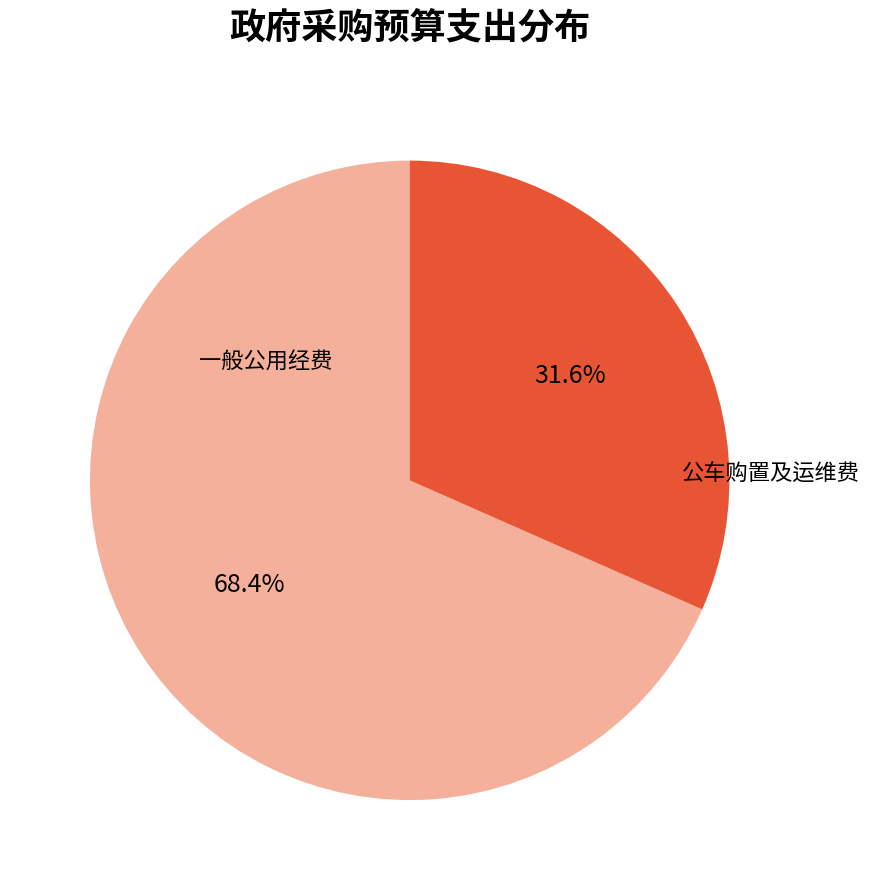

Combined, what portion of the pie is 公车购置及运维费 and 一般公用经费?

100.0%